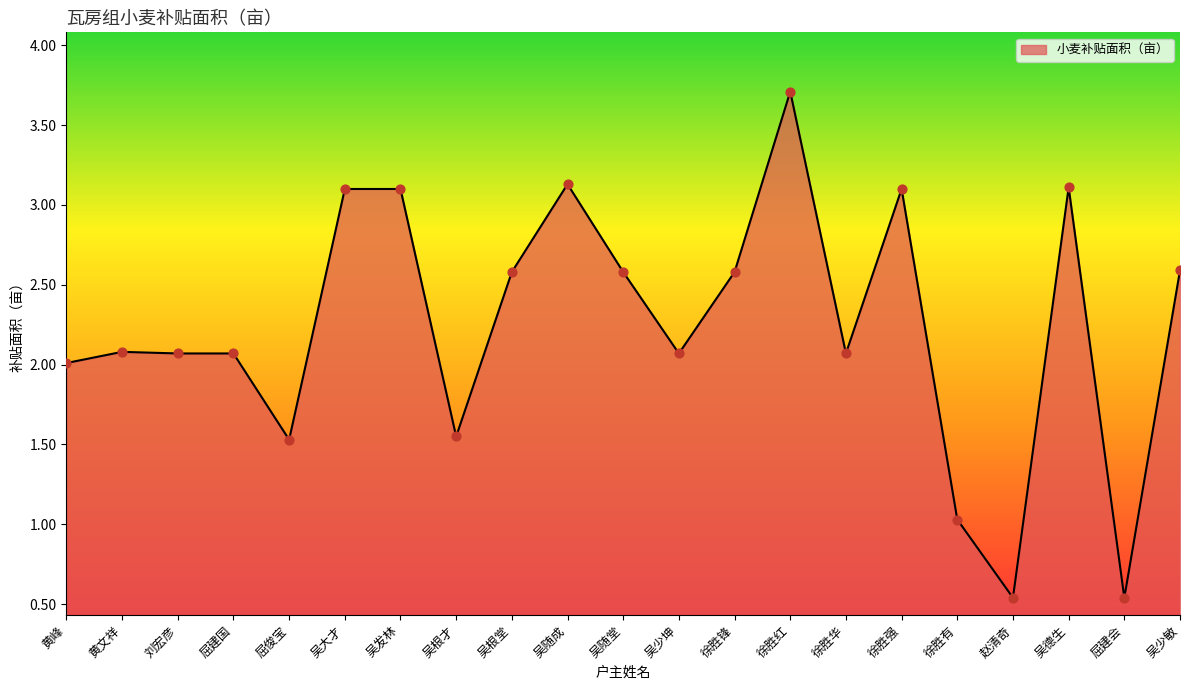

What is the change in value from 徐胜锋 to 赵清奇?

-2.0